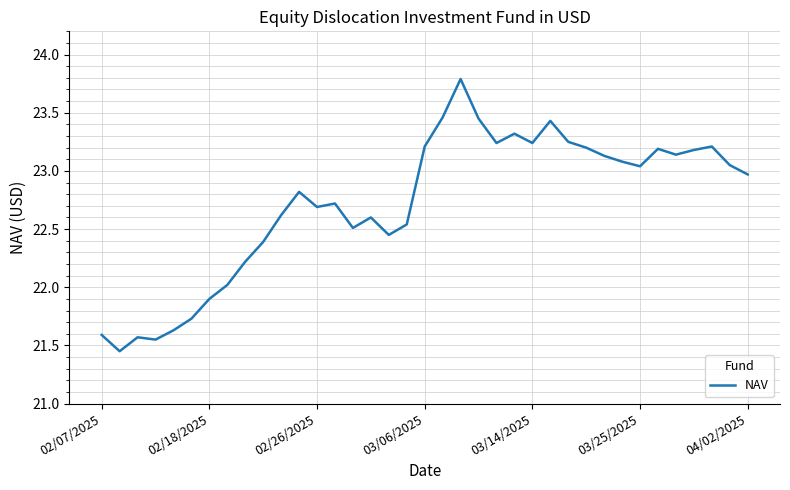

What is the greatest value displayed?

23.8